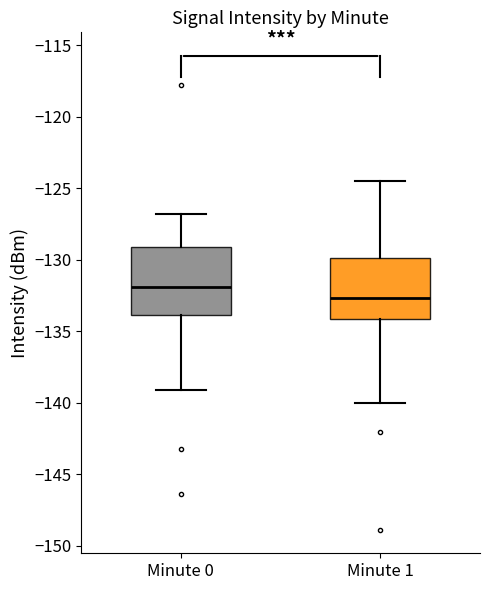

Reading left to right, read every box against the y-axis: the position of its median line, the range the box covers, and the ends of its whiskers. The values are not printed on the chart, so give them approximately, as read against the axis.

Minute 0: median -132.0, box -134.0 to -129.0, whiskers -139.0 to -127.0
Minute 1: median -132.5, box -134.0 to -130.0, whiskers -140.0 to -124.5